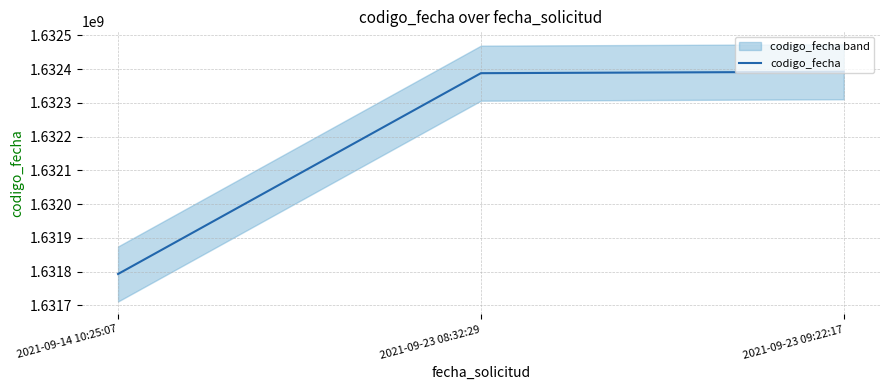

What position from the left is 2021-09-23 08:32:29?

2